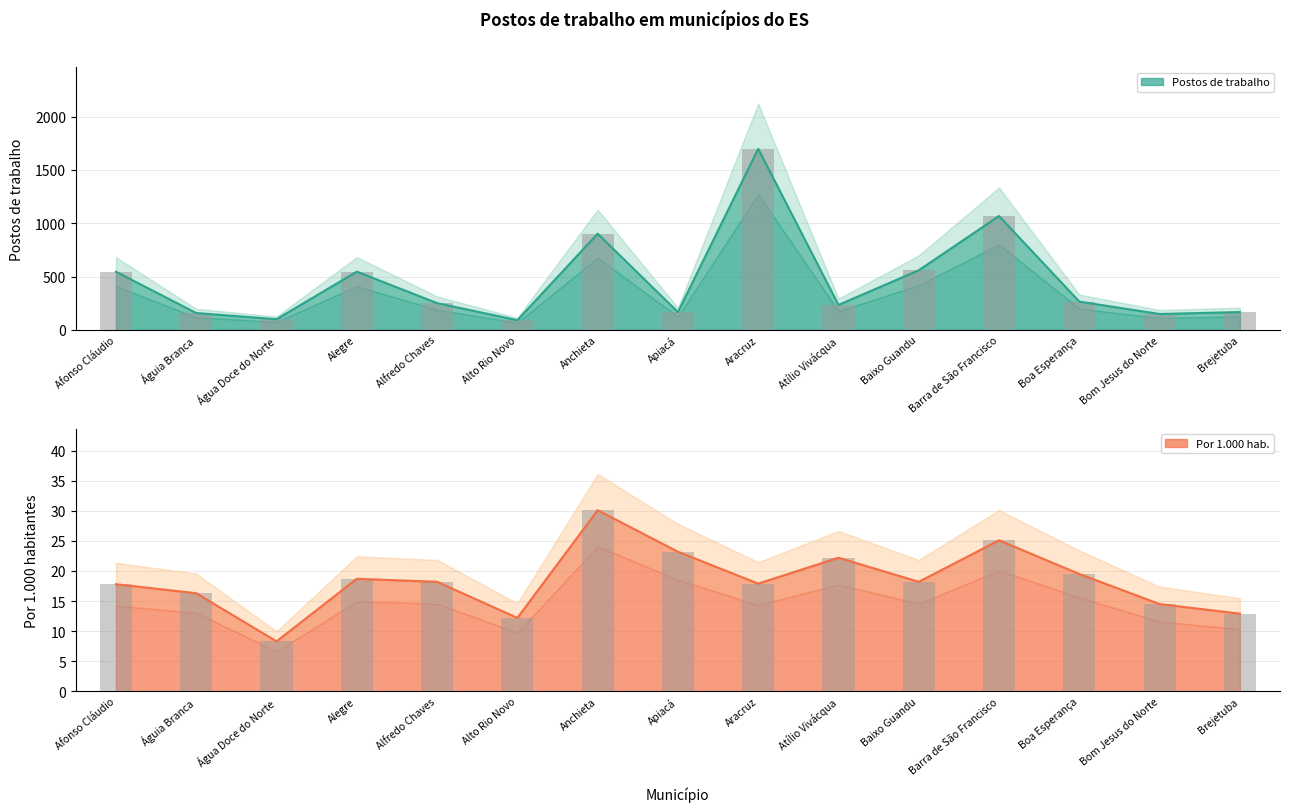

Reading left to right, what are all the values shown in this chart?

Postos de trabalho: Afonso Cláudio=545.0	Águia Branca=158.0	Água Doce do Norte=100.0	Alegre=546.0	Alfredo Chaves=251.0	Alto Rio Novo=91.0	Anchieta=902.0	Apiacá=167.0	Aracruz=1698.0	Atílio Vivácqua=234.0	Baixo Guandu=559.0	Barra de São Francisco=1068.0	Boa Esperança=265.0	Bom Jesus do Norte=149.0	Brejetuba=167.0
Por 1.000 hab.: Afonso Cláudio=17.8	Águia Branca=16.3	Água Doce do Norte=8.3	Alegre=18.7	Alfredo Chaves=18.2	Alto Rio Novo=12.2	Anchieta=30.1	Apiacá=23.2	Aracruz=17.9	Atílio Vivácqua=22.2	Baixo Guandu=18.2	Barra de São Francisco=25.1	Boa Esperança=19.5	Bom Jesus do Norte=14.5	Brejetuba=12.9